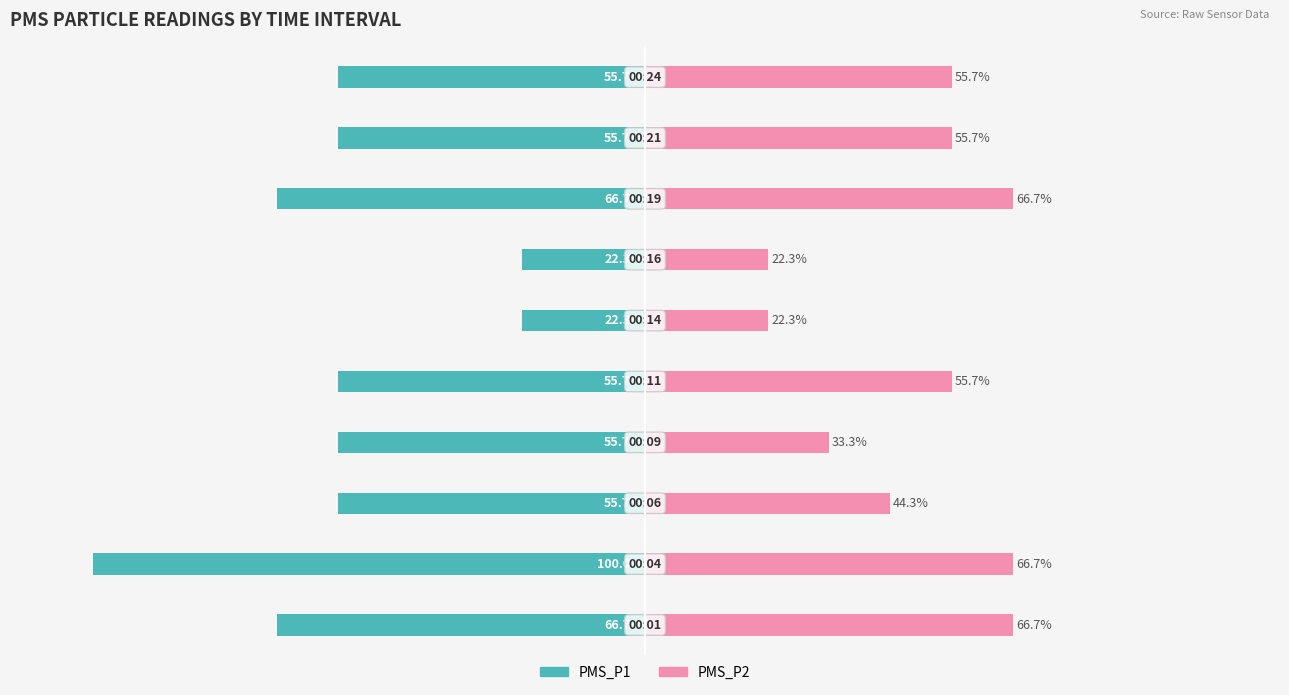

Between 1 and 7, which is larger?

7